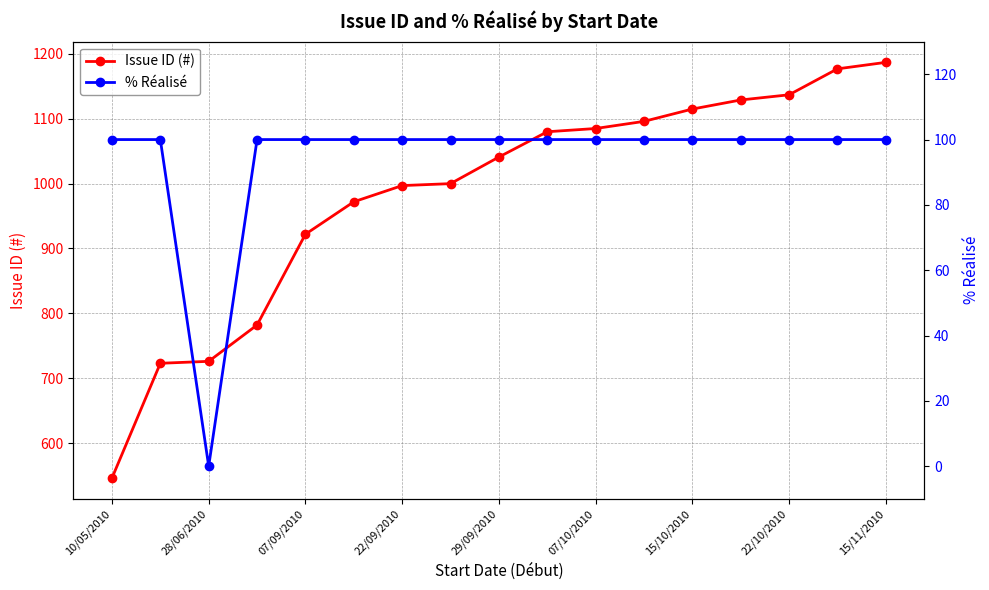

How many positive values does the % Réalisé series have?

16